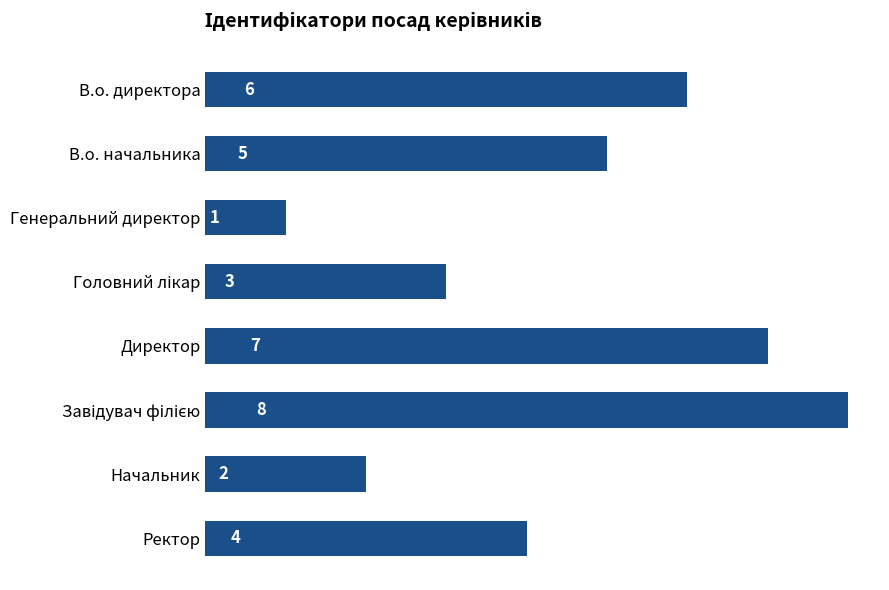

What position from the top is Ректор?

8